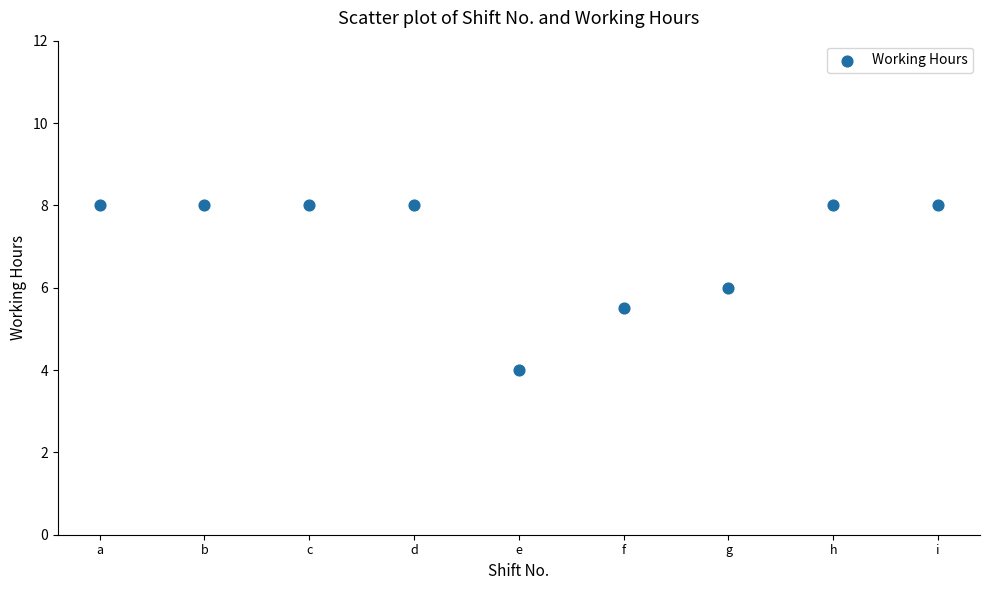

What is the average Y value?

7.1